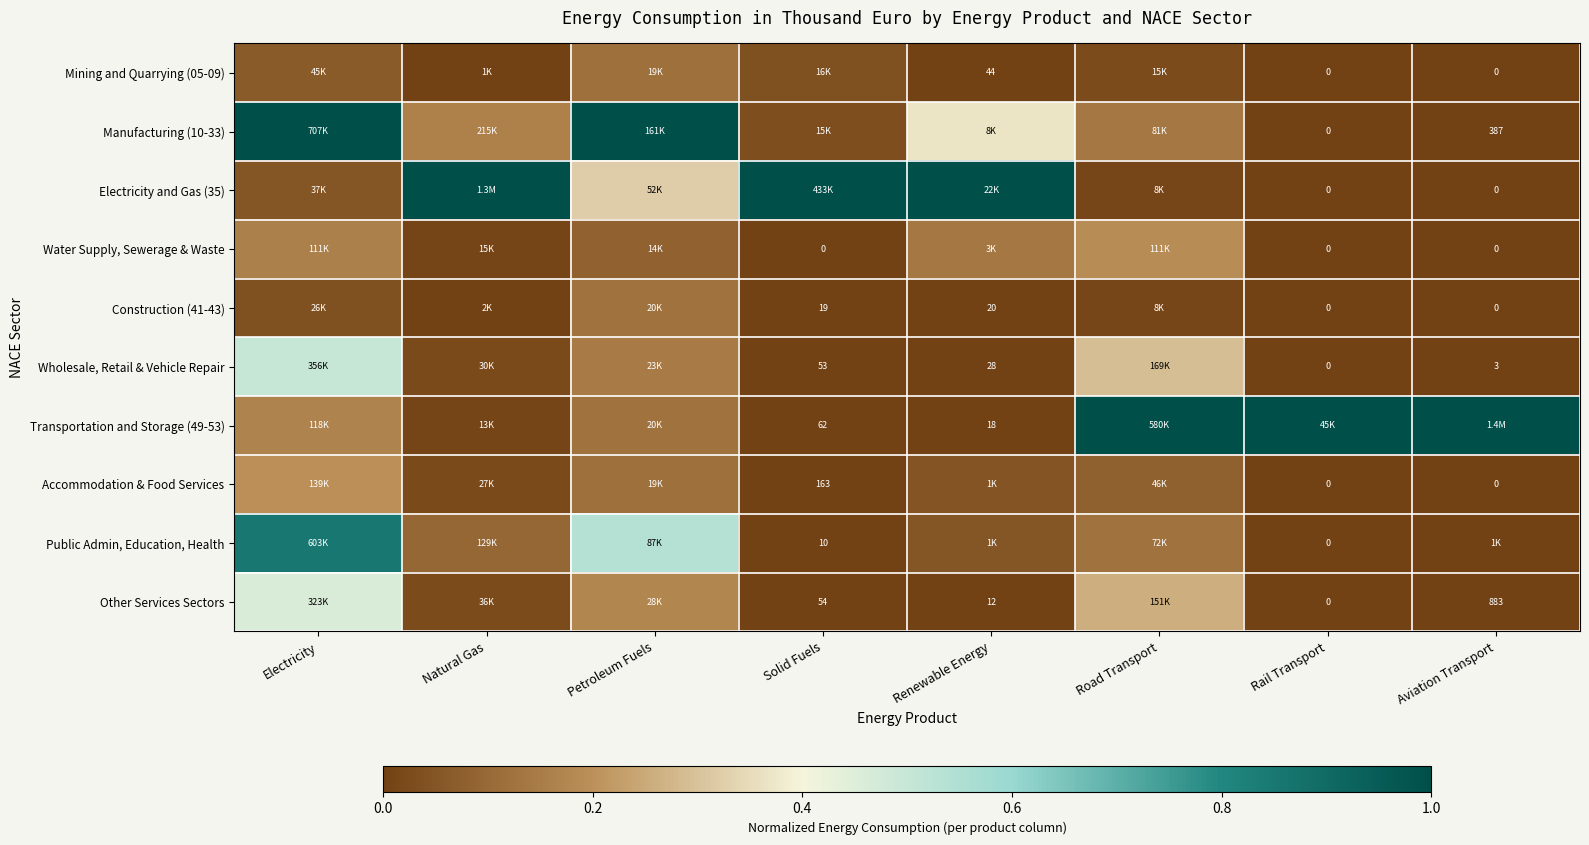

Which label corresponds to the largest value in the chart?

Electricity